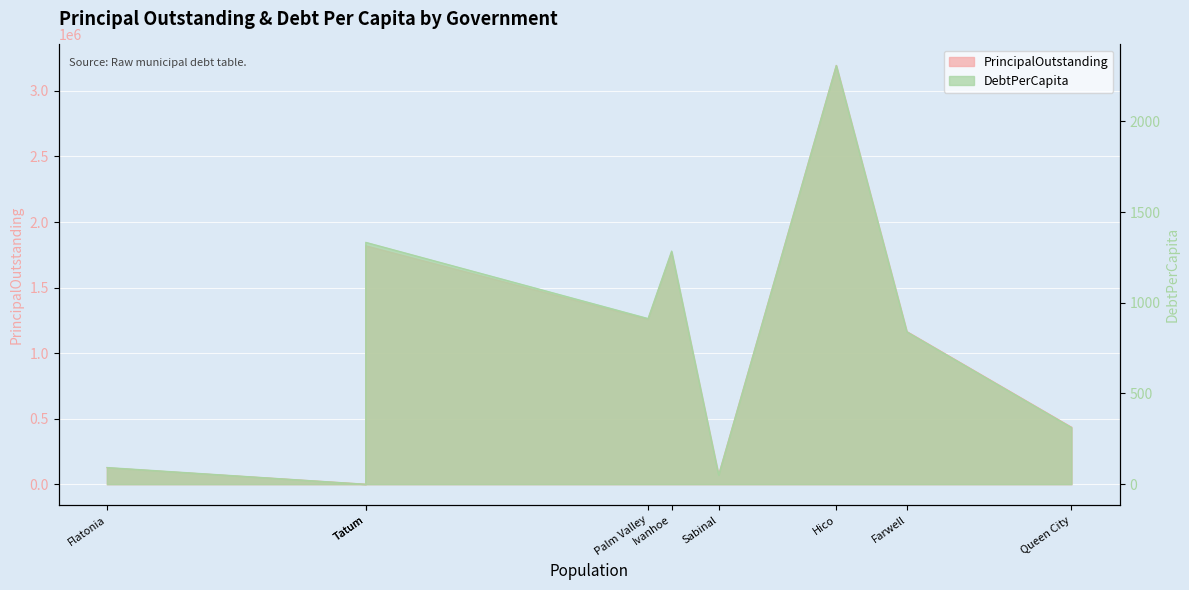

What is the difference between the second highest and second lowest values in the DebtPerCapita series?

1282.8